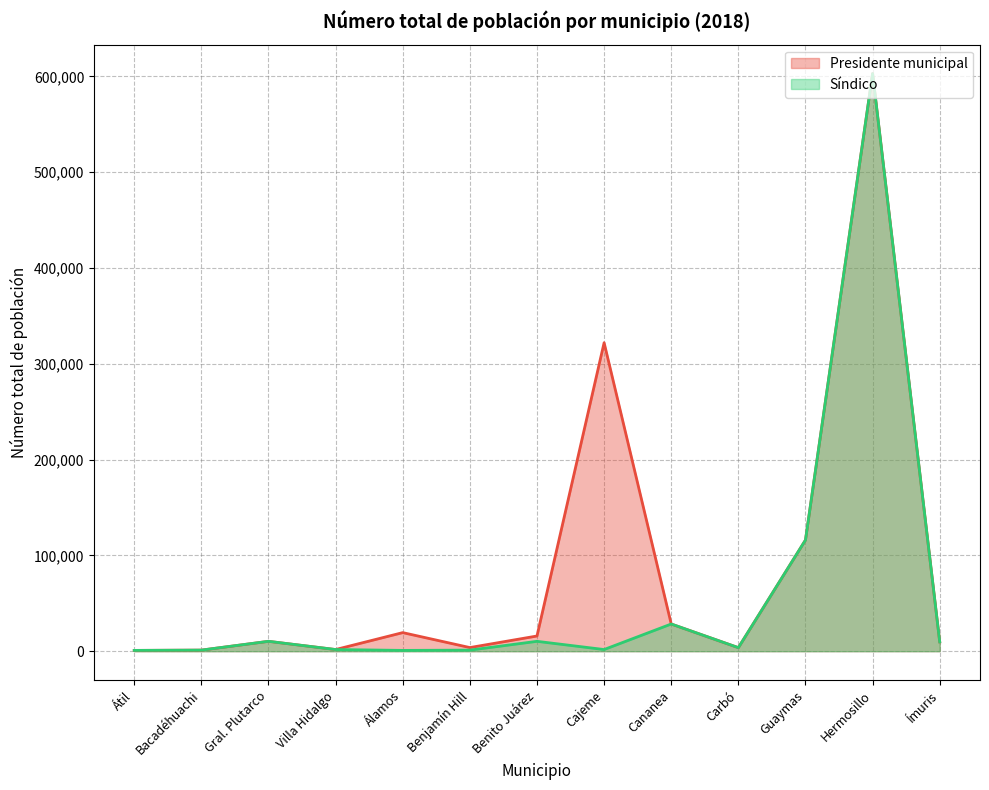

At Ímuris, list the series in order from largest to smallest.

Presidente municipal, Síndico